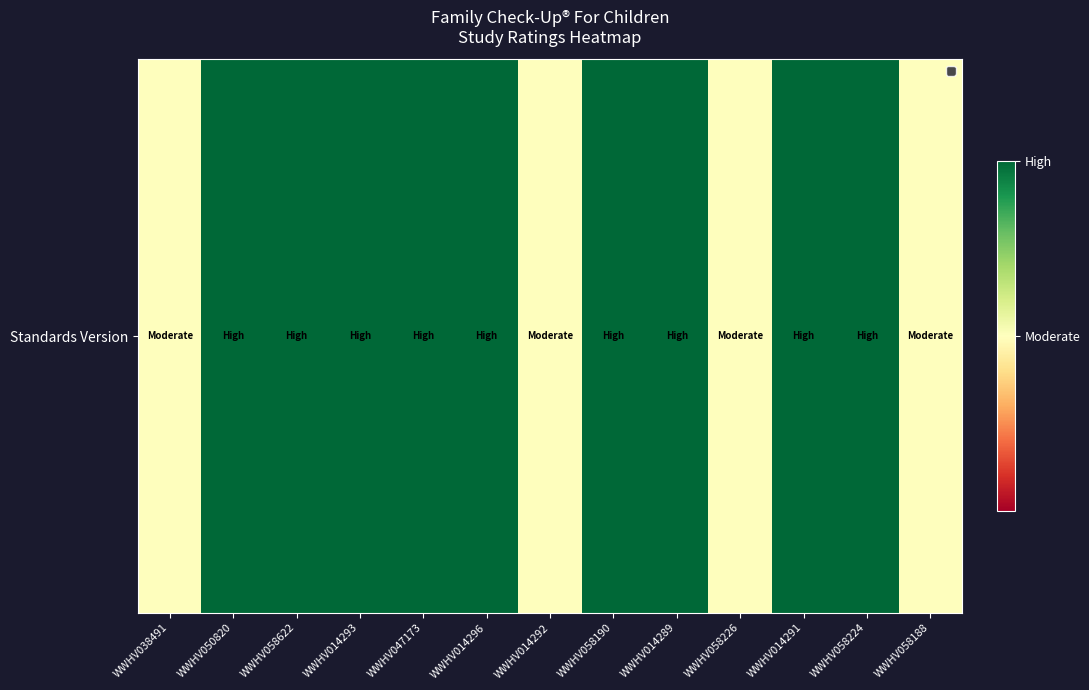

Is it true that the value at WWHV047173 is 0.5?

False